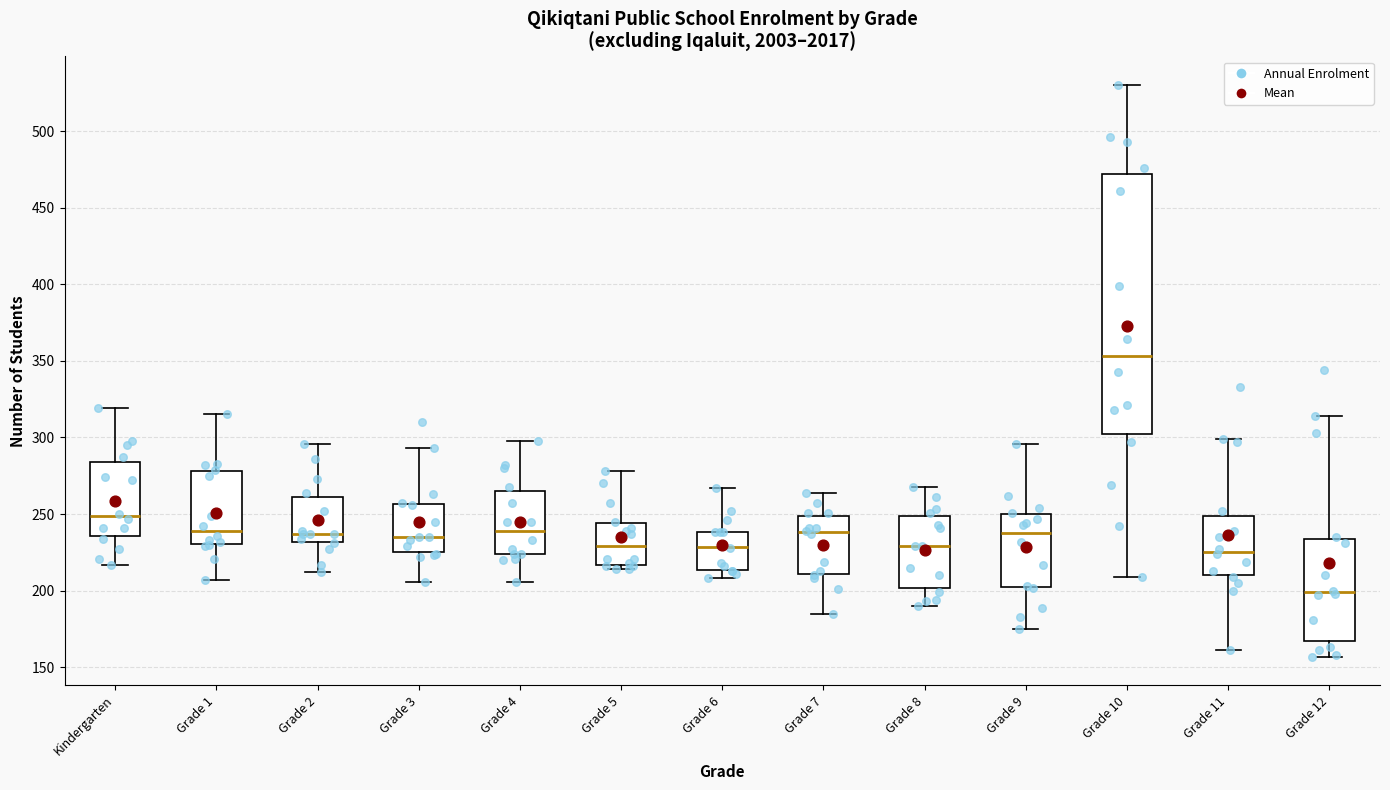

Where does the median line of the box for Grade 5 sit on the y-axis? The values are not printed on the chart, so give them approximately, as read against the axis.

230